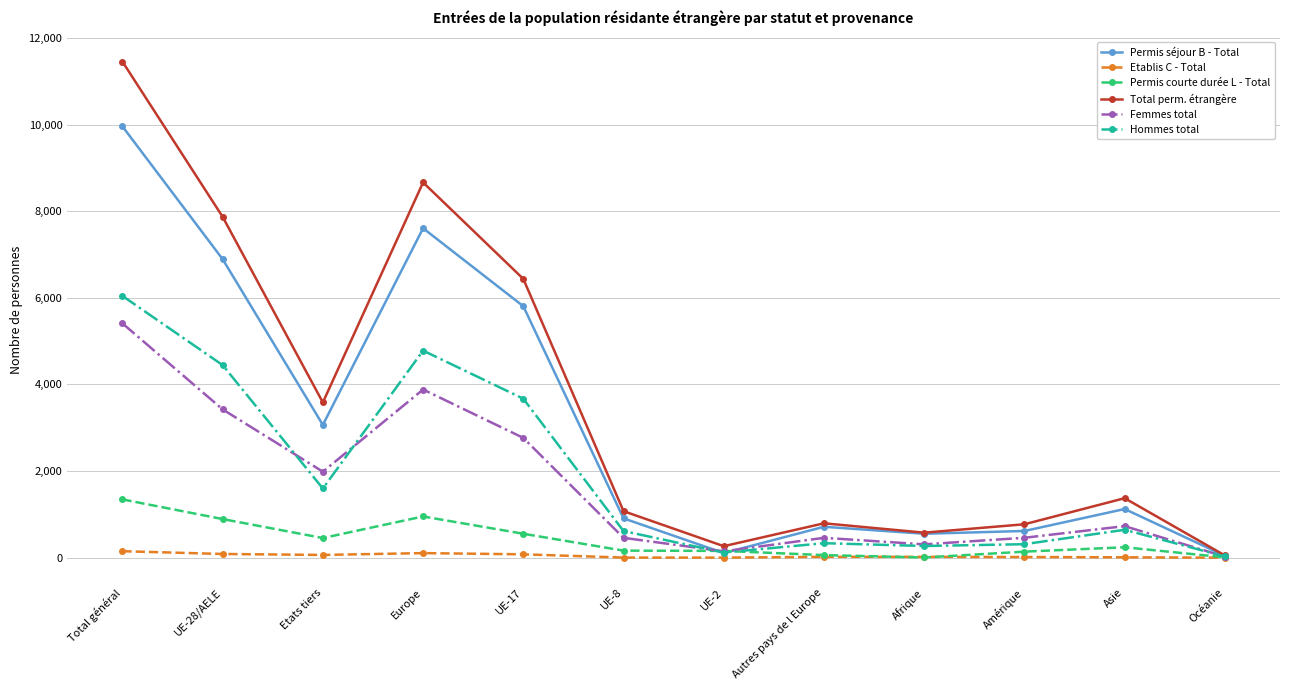

What is the label of the 2nd point from the right?

Asie